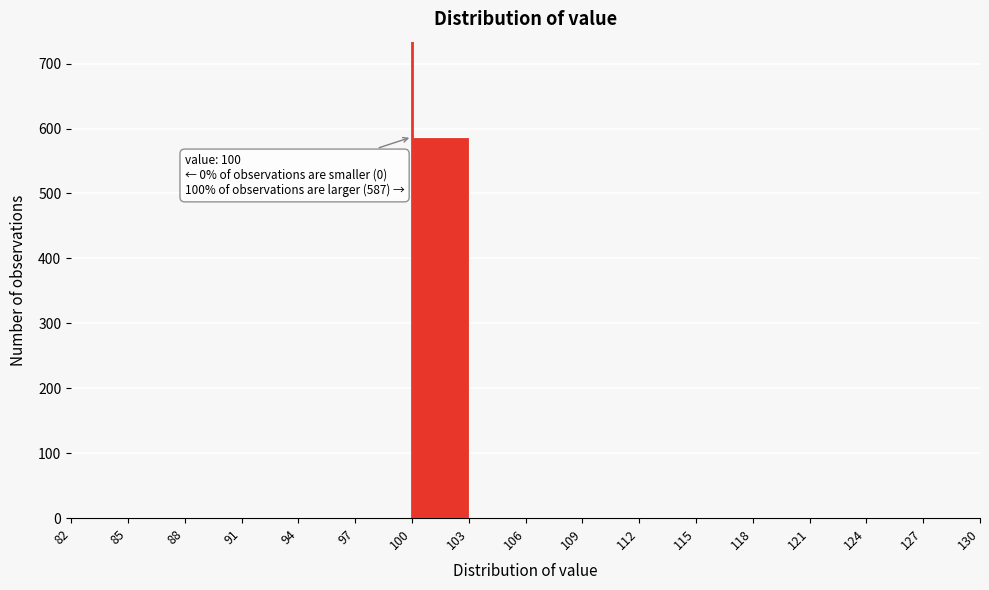

Over which range of the x-axis is the bar tallest?

100 to 103